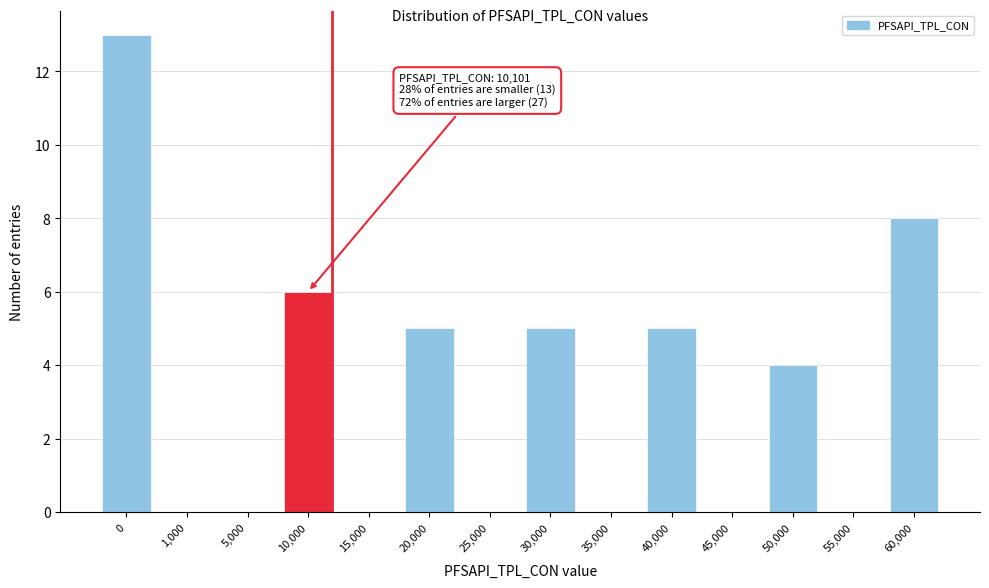

Reading left to right, list all the values displayed in this chart.

0=13	1,000=0	5,000=0	10,000=6	15,000=0	20,000=5	25,000=0	30,000=5	35,000=0	40,000=5	45,000=0	50,000=4	55,000=0	60,000=8